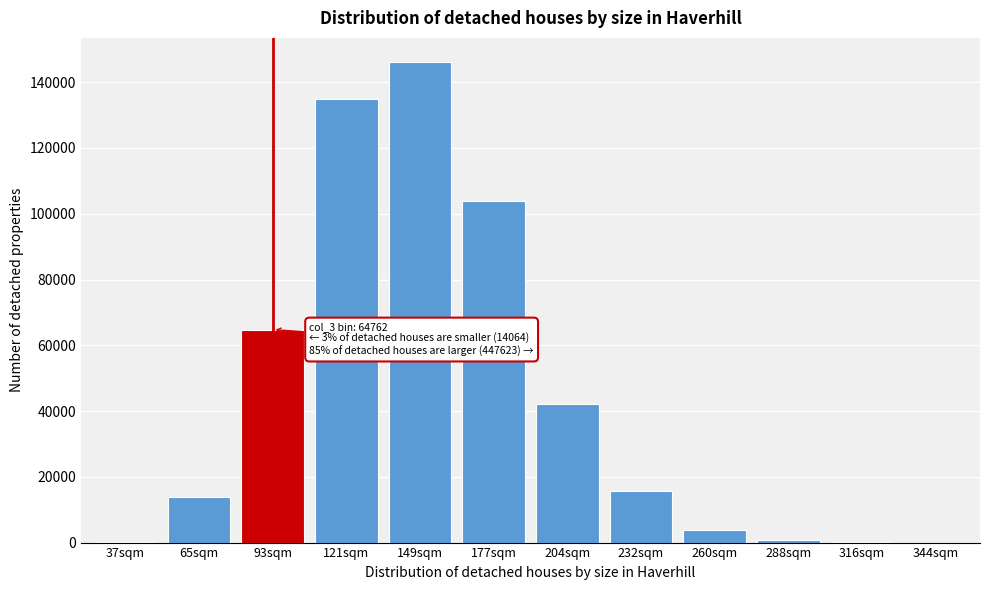

What is the ratio of the value at 65sqm to the value at 232sqm?

0.9